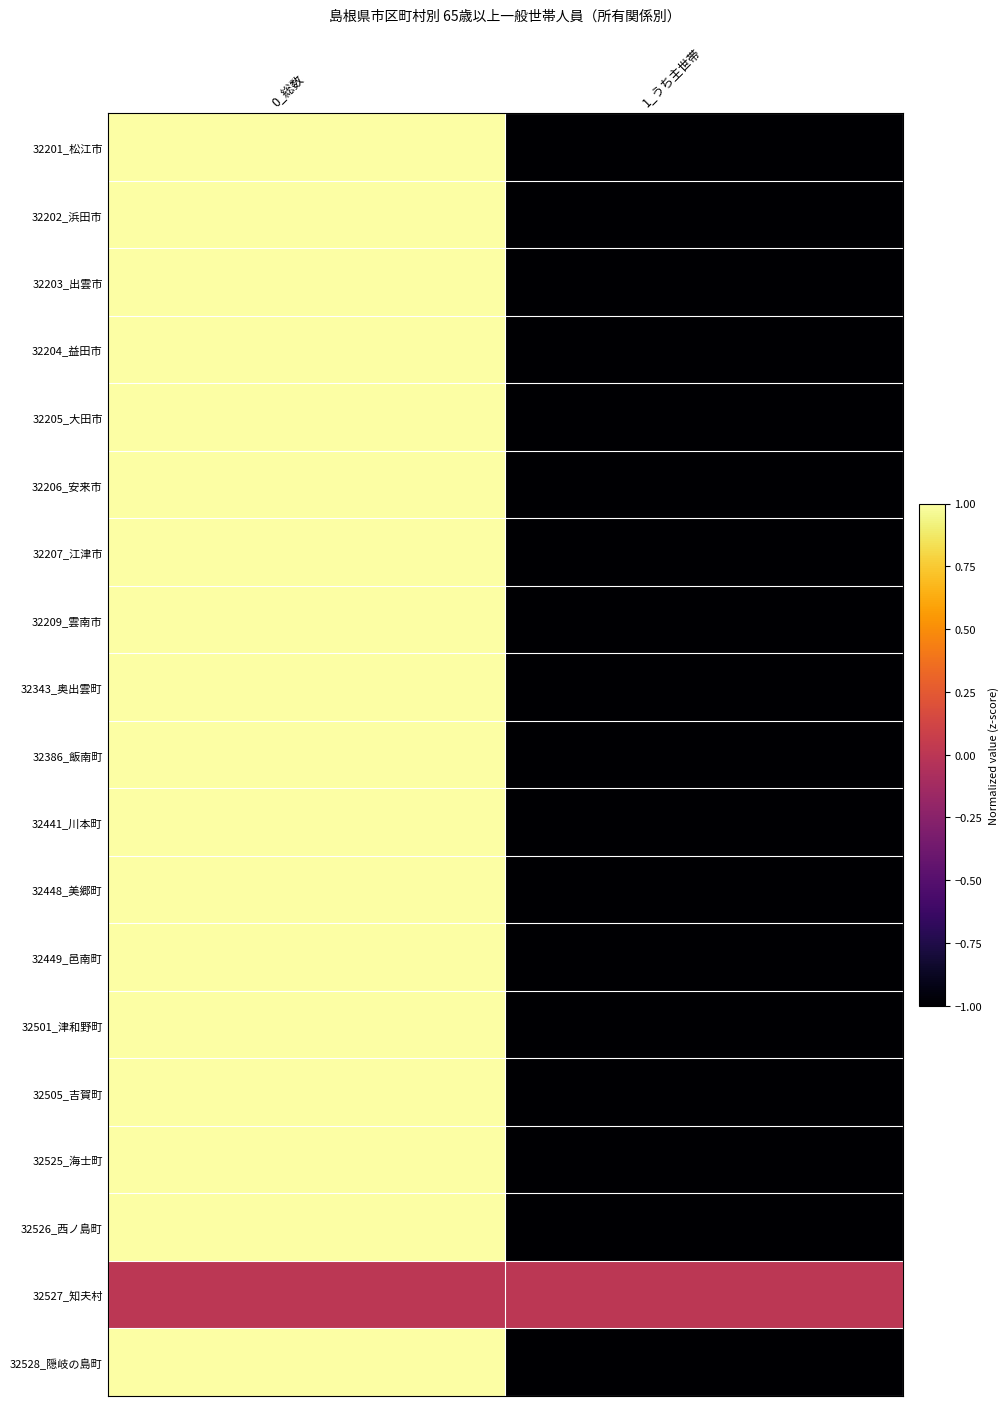

Reading left to right, extract all data points from this chart.

32201_松江市: 0_総数=1	1_うち主世帯=-1
32202_浜田市: 0_総数=1	1_うち主世帯=-1
32203_出雲市: 0_総数=1	1_うち主世帯=-1
32204_益田市: 0_総数=1	1_うち主世帯=-1
32205_大田市: 0_総数=1	1_うち主世帯=-1
32206_安来市: 0_総数=1	1_うち主世帯=-1
32207_江津市: 0_総数=1	1_うち主世帯=-1
32209_雲南市: 0_総数=1	1_うち主世帯=-1
32343_奥出雲町: 0_総数=1	1_うち主世帯=-1
32386_飯南町: 0_総数=1	1_うち主世帯=-1
32441_川本町: 0_総数=1	1_うち主世帯=-1
32448_美郷町: 0_総数=1	1_うち主世帯=-1
32449_邑南町: 0_総数=1	1_うち主世帯=-1
32501_津和野町: 0_総数=1	1_うち主世帯=-1
32505_吉賀町: 0_総数=1	1_うち主世帯=-1
32525_海士町: 0_総数=1	1_うち主世帯=-1
32526_西ノ島町: 0_総数=1	1_うち主世帯=-1
32527_知夫村: 0_総数=0	1_うち主世帯=0
32528_隠岐の島町: 0_総数=1	1_うち主世帯=-1